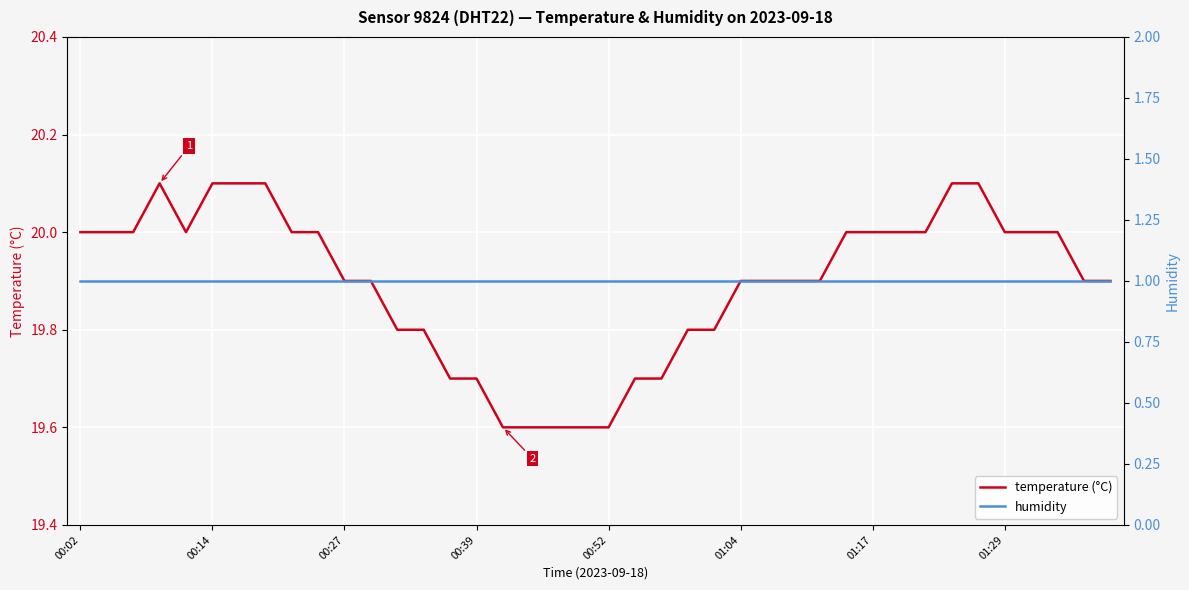

What is the minimum value for temperature (°C)?

19.6